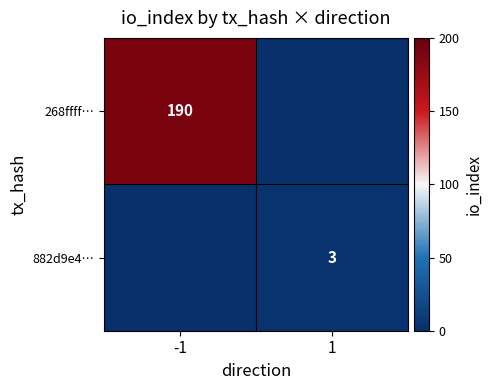

What is the total value across all series at -1?

190